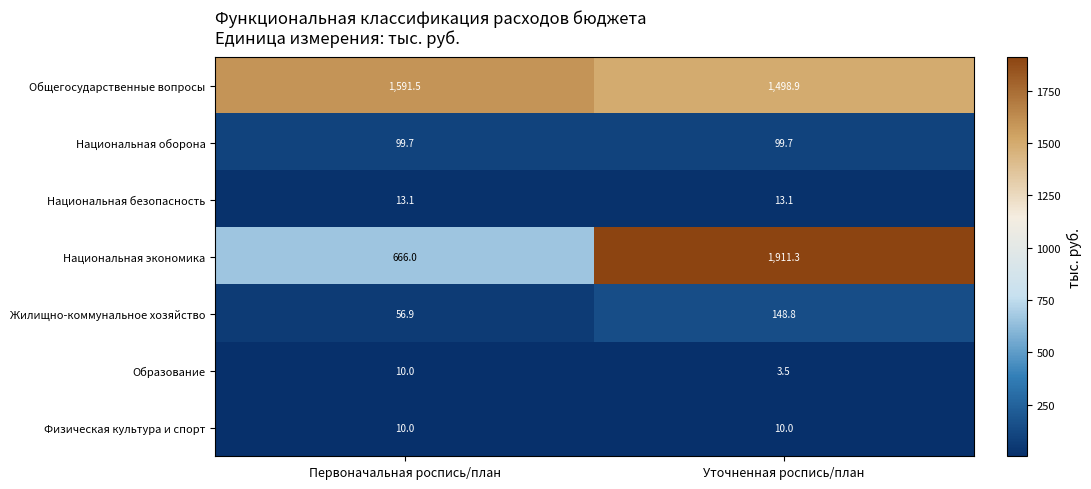

The Национальная безопасность series shows 18.9 at Уточненная роспись/план. True or false?

False